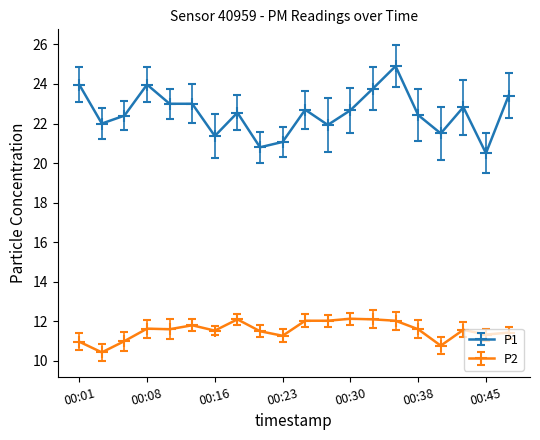

True or false: P2 and P1 cross at least once.

False